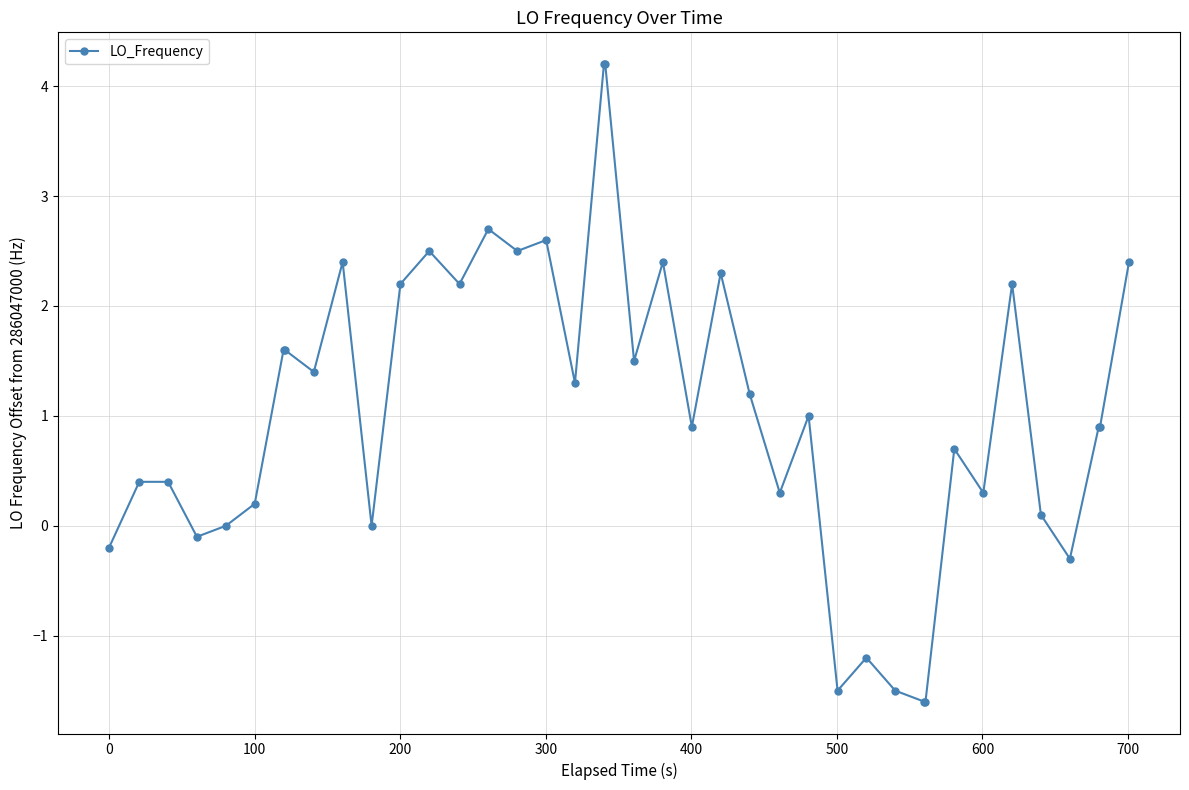

What is the maximum value shown in the chart?

4.2